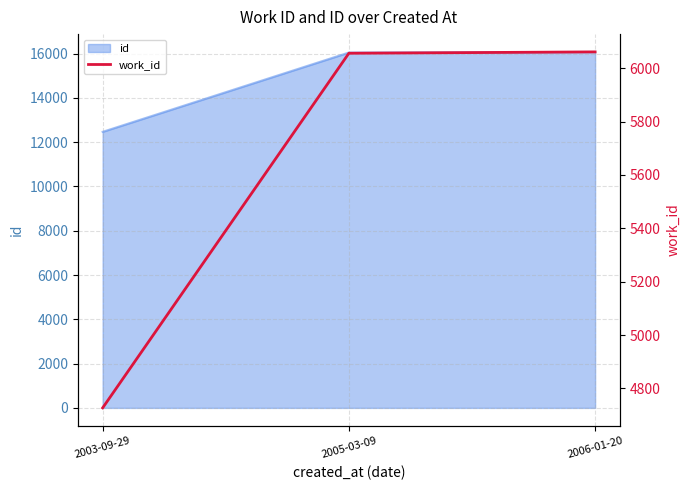

Reading left to right, transcribe all the data shown in this chart.

4727	6056	6061